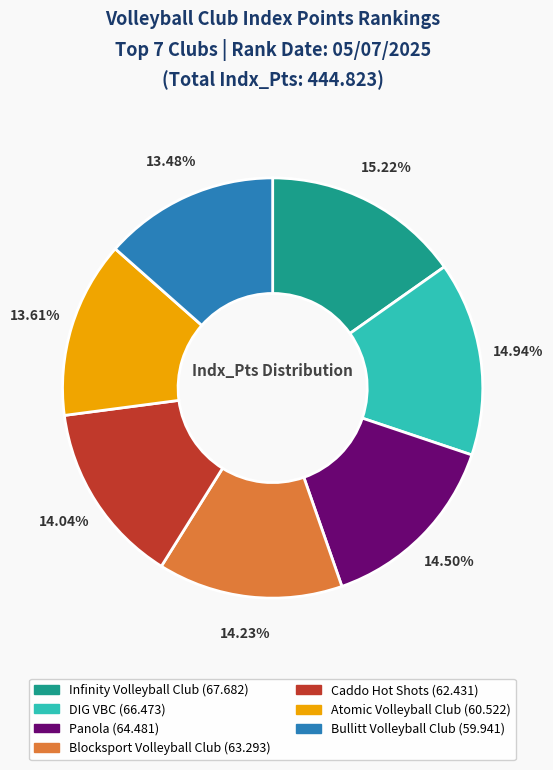

To the nearest percent, what is the difference between the largest and smallest slice percentages?

2%